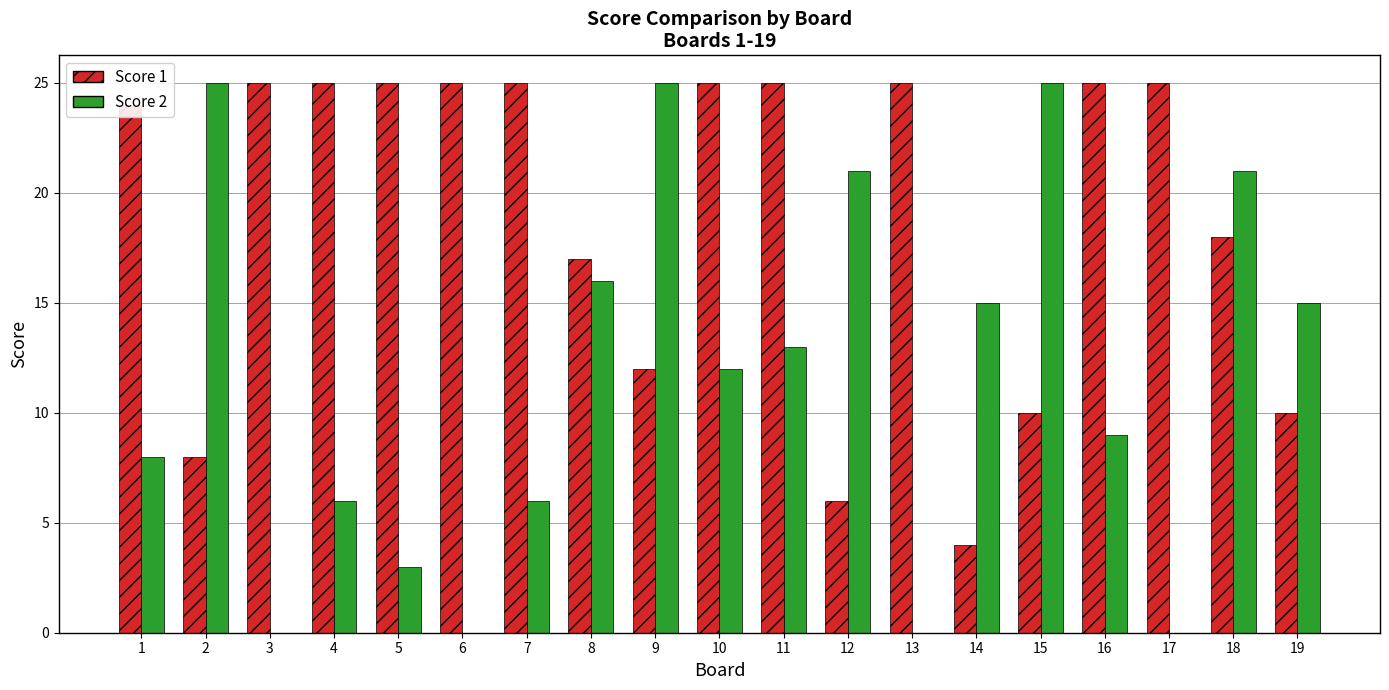

Reading left to right, extract all data points from this chart.

Score 1: 24	8	25	25	25	25	25	17	12	25	25	6	25	4	10	25	25	18	10
Score 2: 8	25	0	6	3	0	6	16	25	12	13	21	0	15	25	9	0	21	15